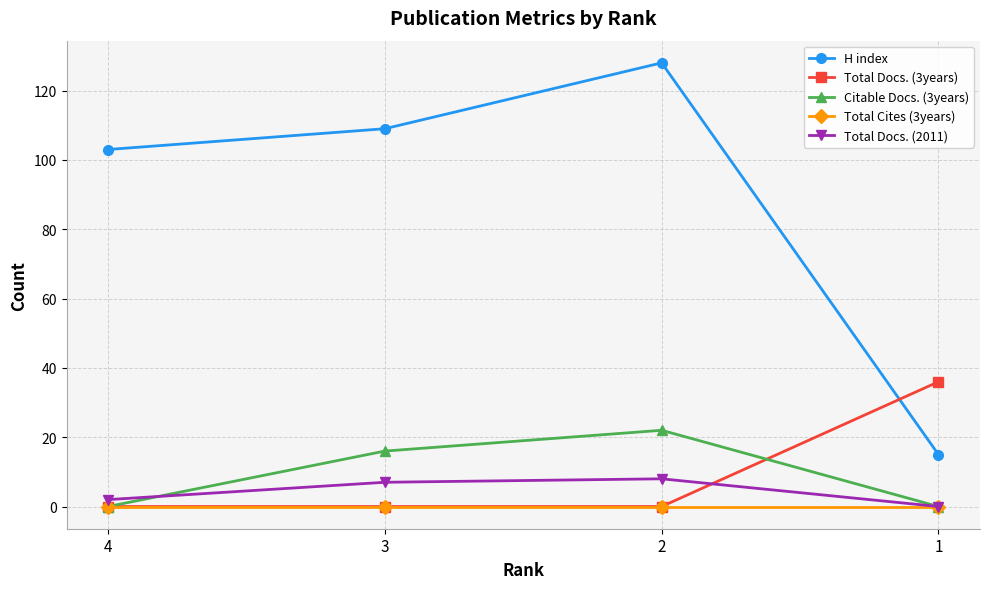

True or false: Total Docs. (3years) has a value of -11 at 4.

False